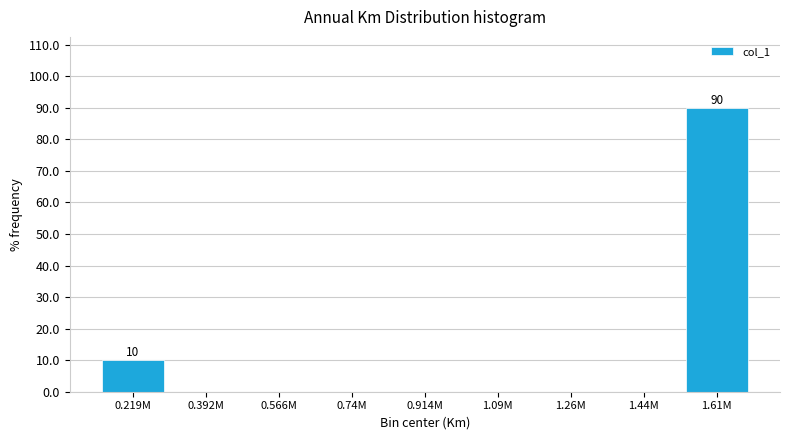

Reading left to right, list all the values displayed in this chart.

0.219M=10	0.392M=0	0.566M=0	0.74M=0	0.914M=0	1.09M=0	1.26M=0	1.44M=0	1.61M=90